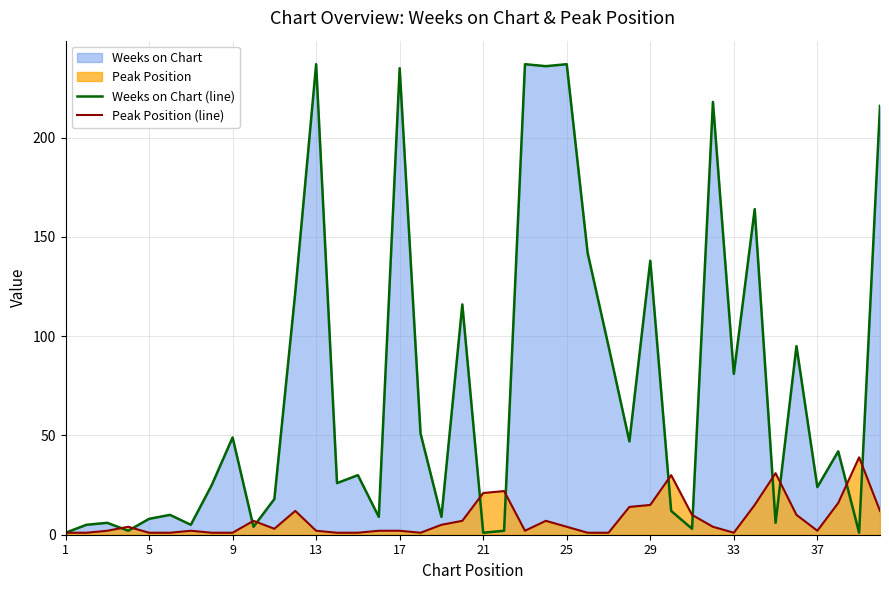

Is it true that Weeks on Chart (line) equals 1 at 21?

True